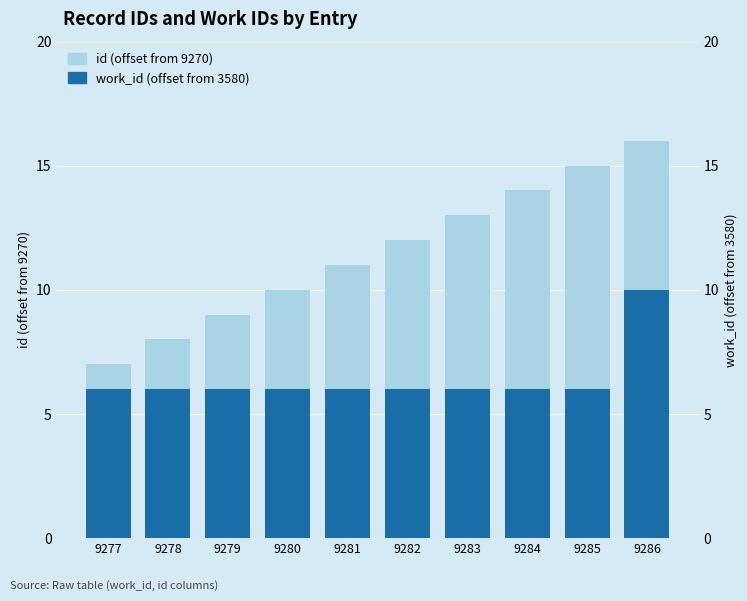

What is the difference between the maximum and minimum values in the id (offset from 9270) series?

9